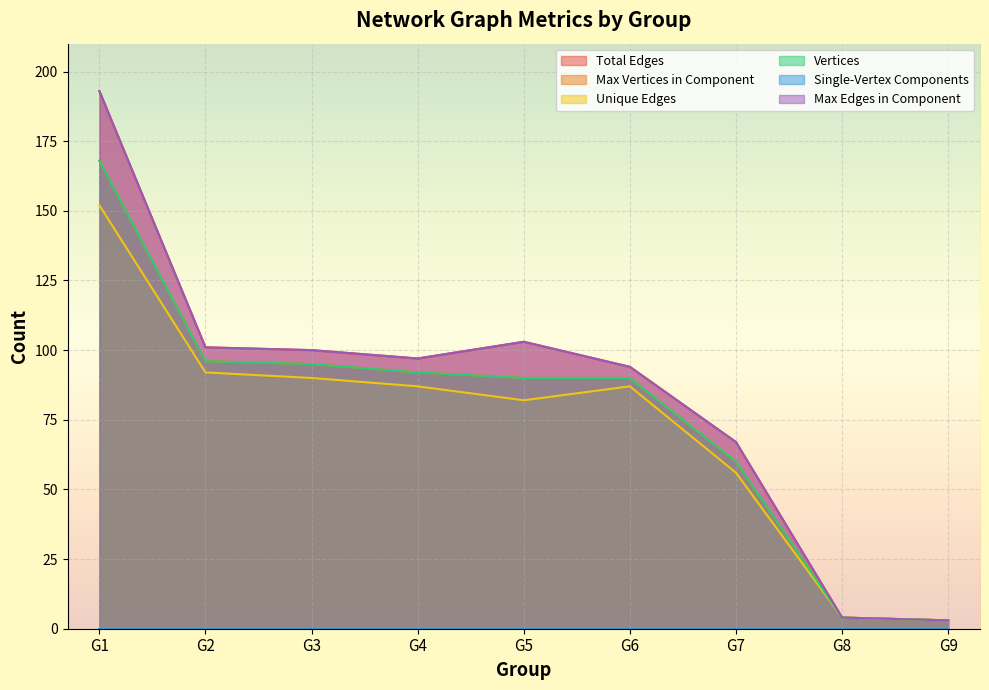

What is the value of the Vertices point at the 5th from the left?

90